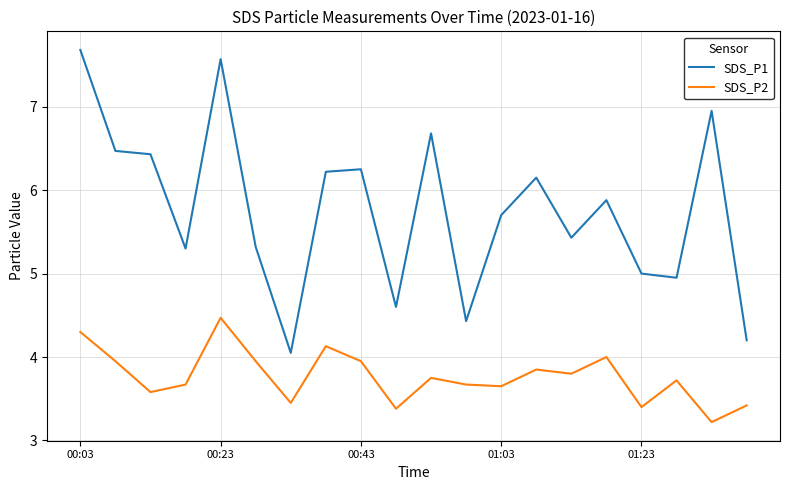

True or false: SDS_P1 and SDS_P2 cross at least once.

False